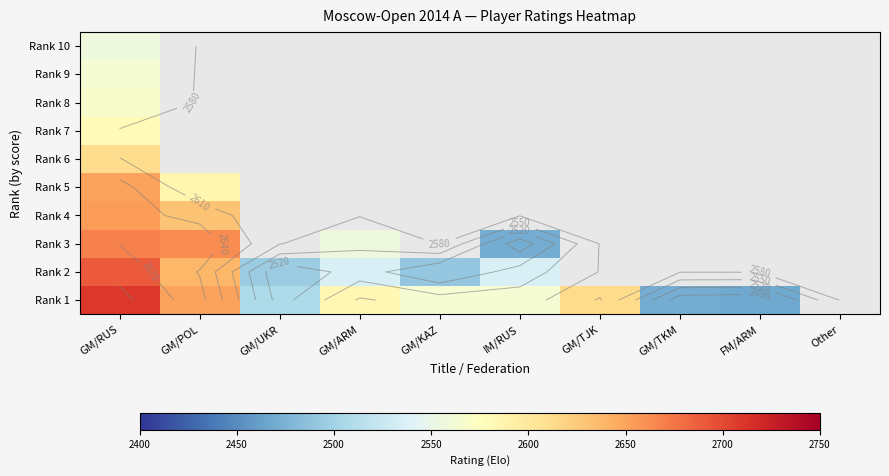

Between GM/ARM and IM/RUS, which series saw the biggest shift?

Rank 3